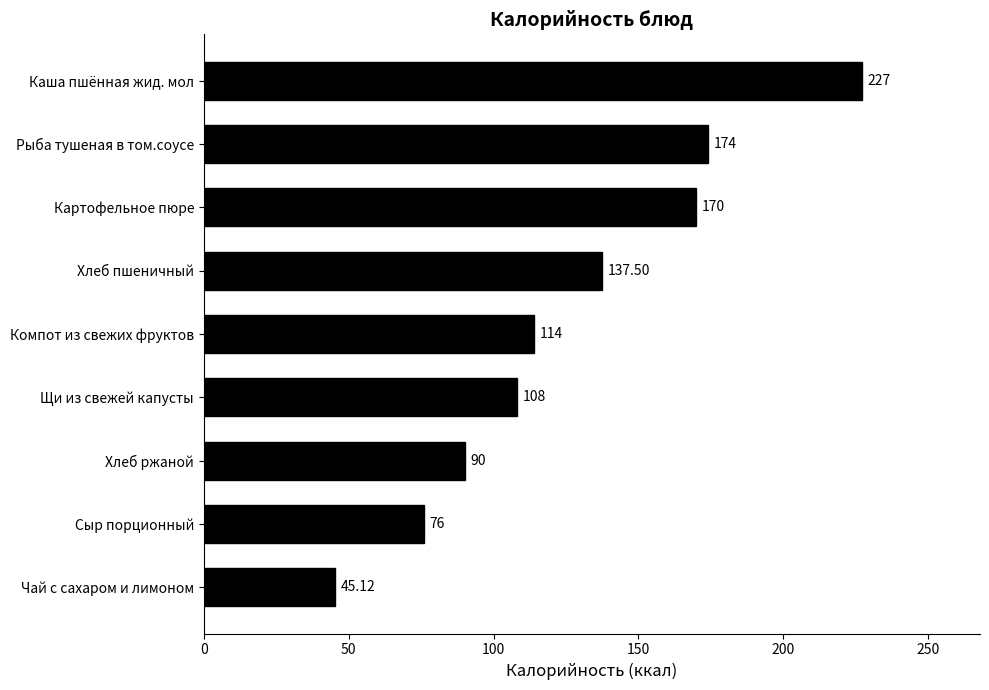

At which label is the value closest to 136?

Хлеб пшеничный